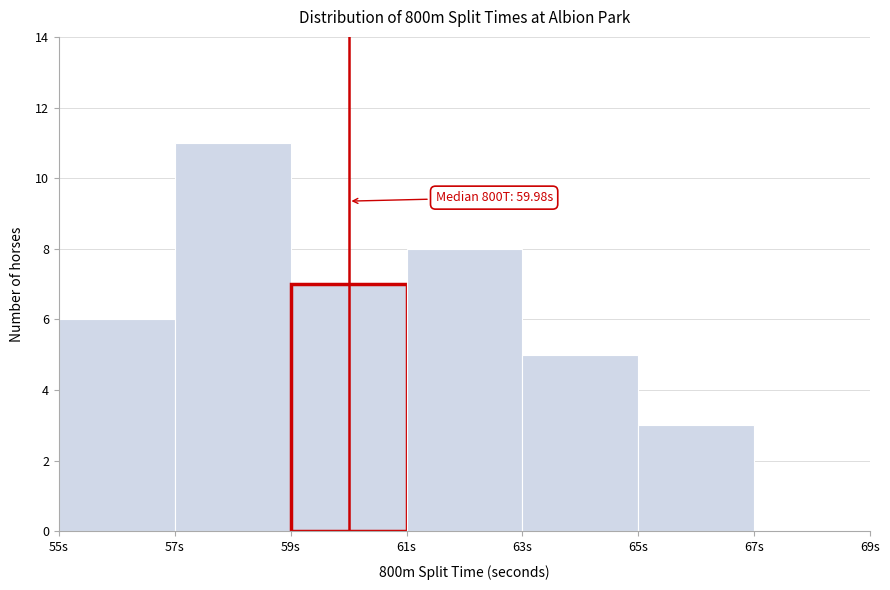

Over which range of the x-axis is the bar tallest?

57 to 59